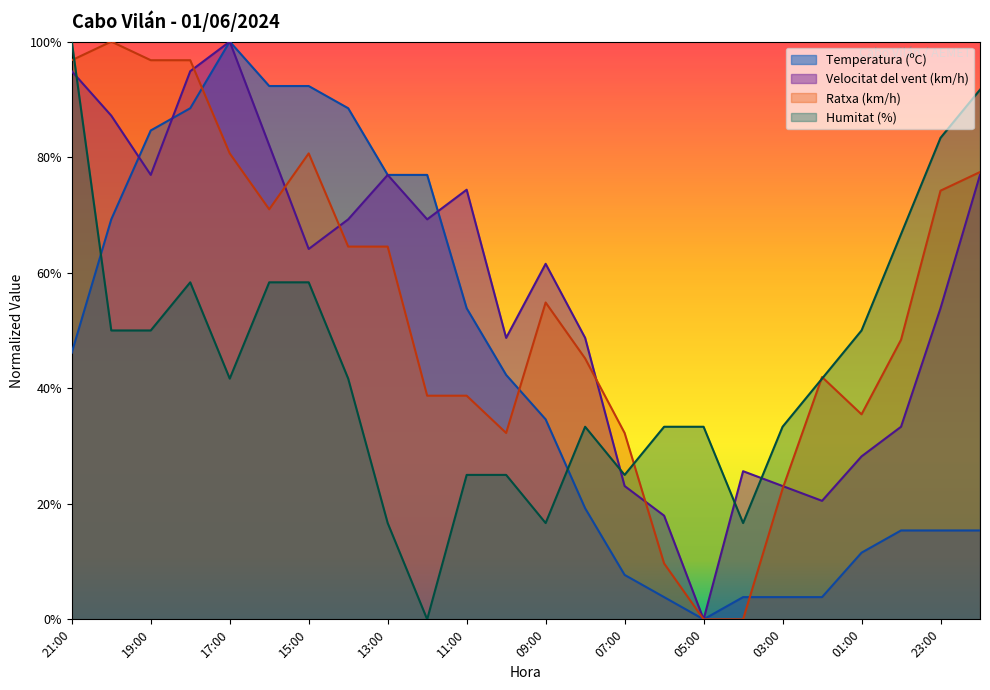

List the labels in order of Ratxa (km/h) value, smallest first.

05:00, 04:00, 06:00, 03:00, 10:00, 07:00, 01:00, 12:00, 11:00, 02:00, 08:00, 00:00, 09:00, 14:00, 13:00, 16:00, 23:00, 22:00, 17:00, 15:00, 21:00, 19:00, 18:00, 20:00